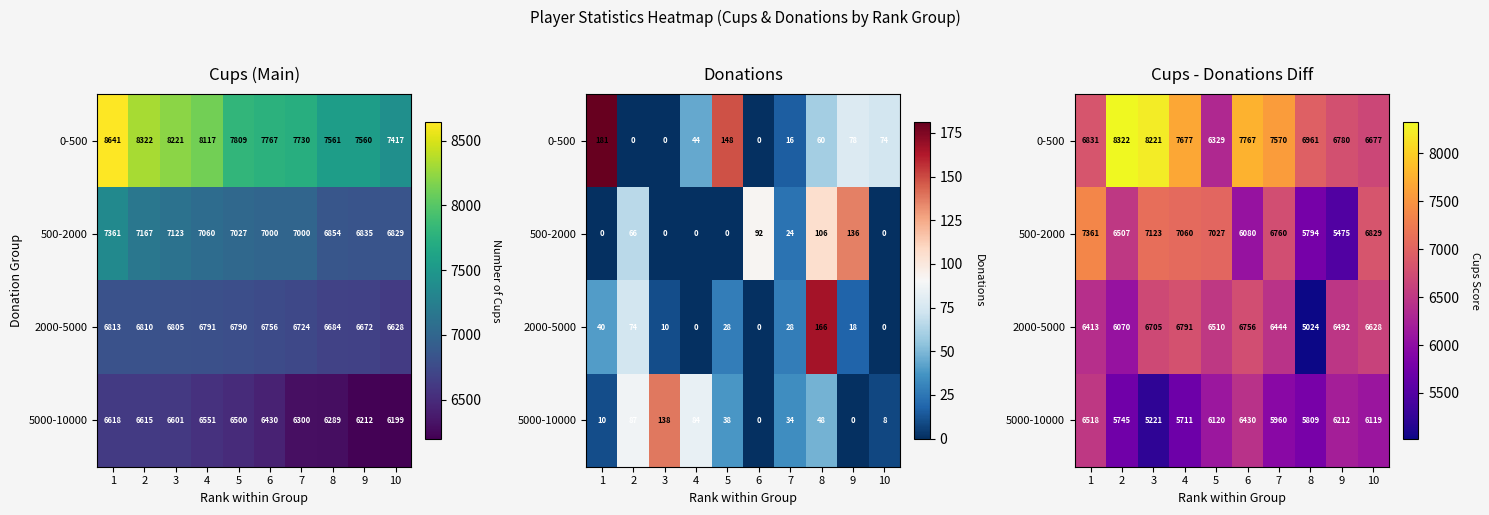

Which series has the largest range (max minus min)?

0-500